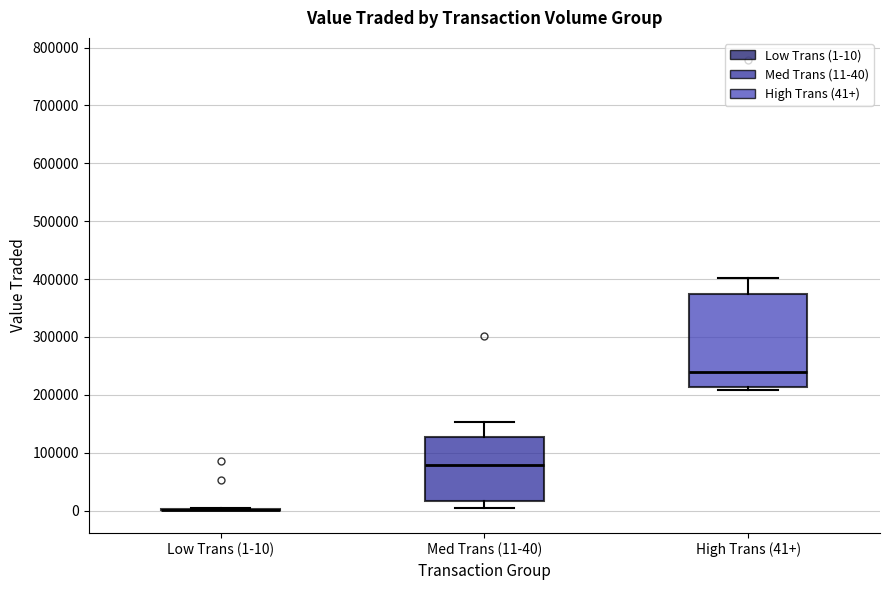

Comparing the boxes themselves (not the whiskers), which one is the tallest?

High Trans (41+)